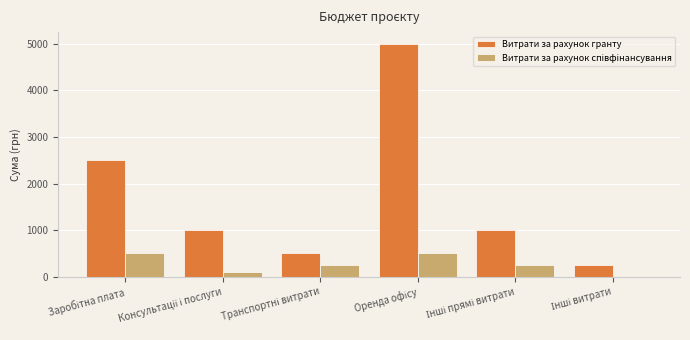

Which series has the largest total across all categories?

Витрати за рахунок гранту